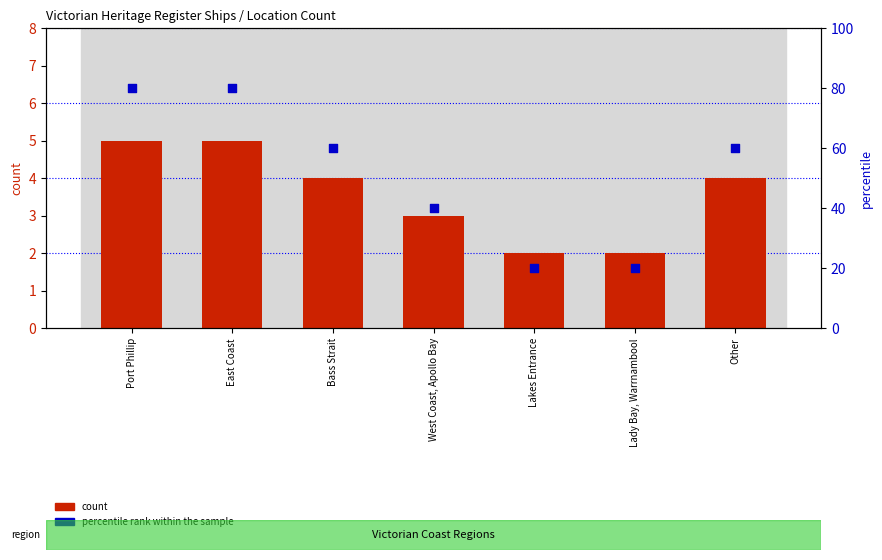

Which series has the largest total across all categories?

percentile rank within the sample